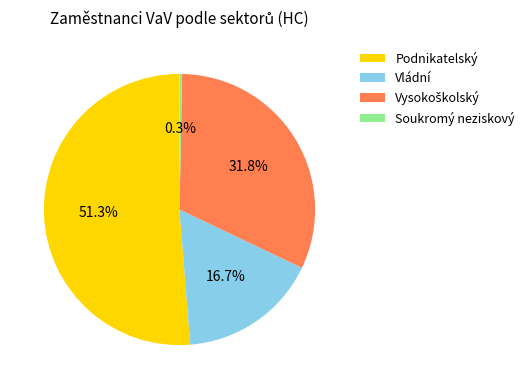

Combined, do Soukromý neziskový and Podnikatelský account for over 50%?

Yes